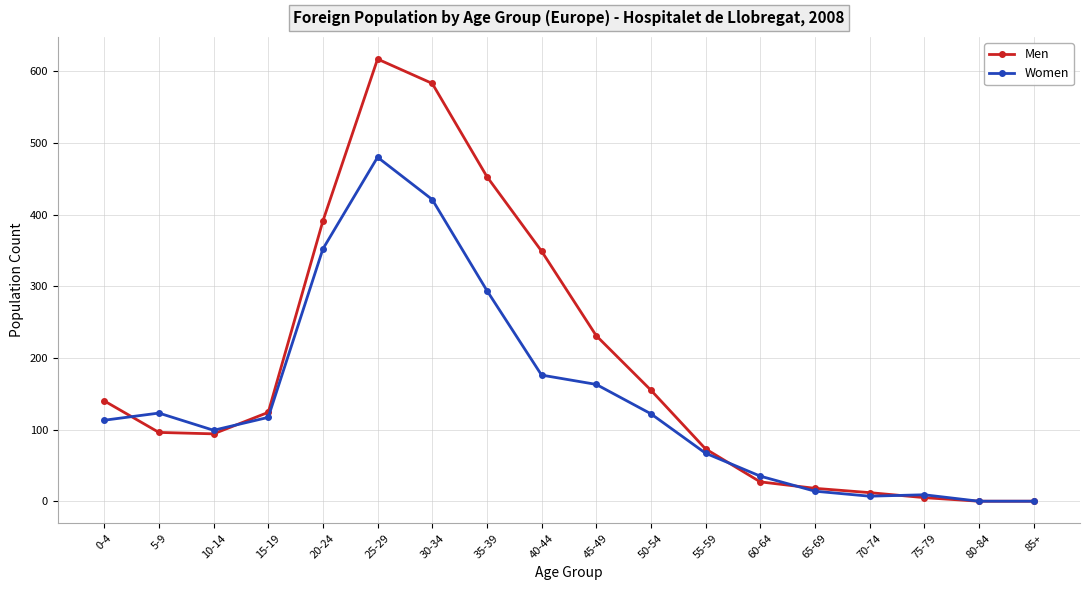

Which series has the largest total across all categories?

Men